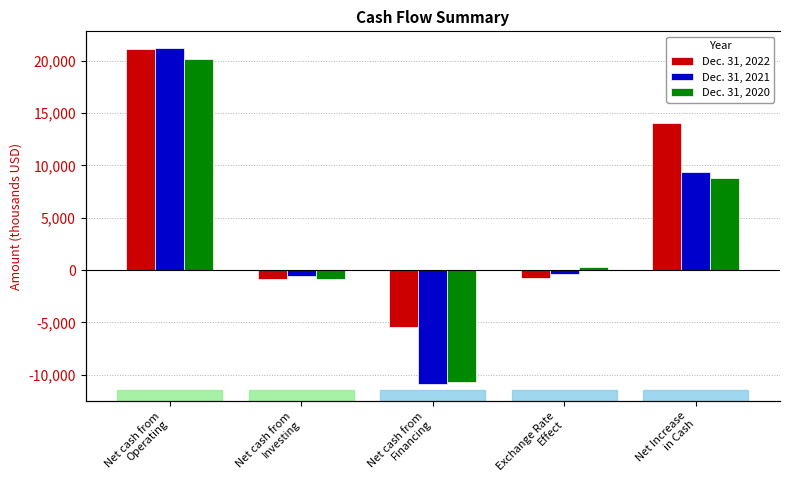

What is the approximate value of Dec. 31, 2020 at Exchange Rate
Effect, to the nearest 100?

300